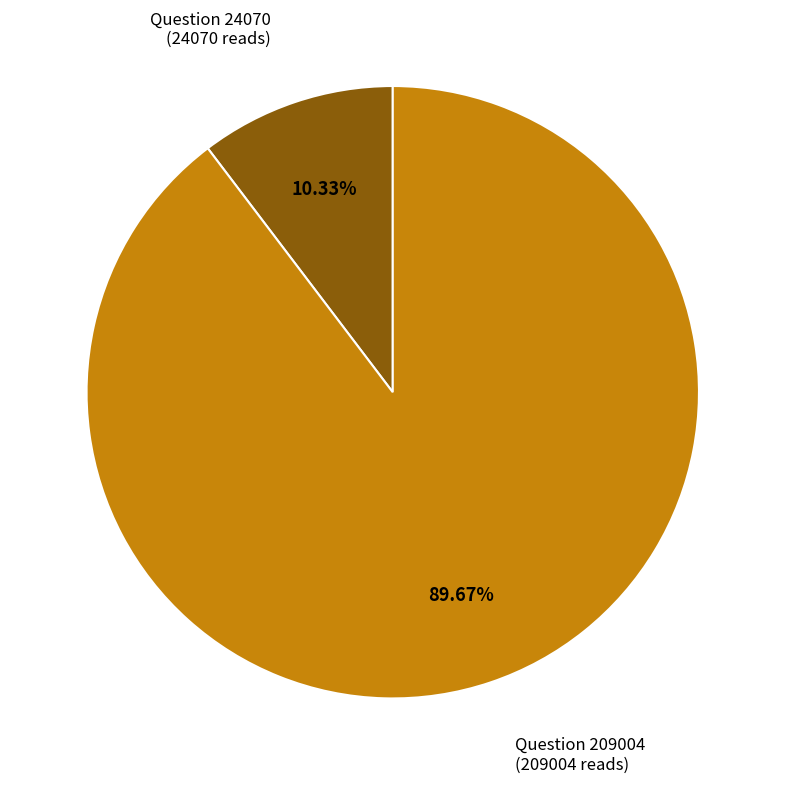

Is there a majority slice in this chart?

Yes